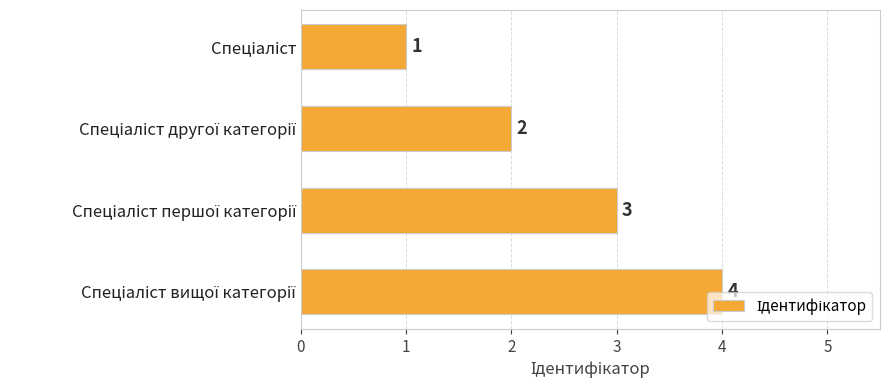

What is the difference between the maximum and minimum values?

3